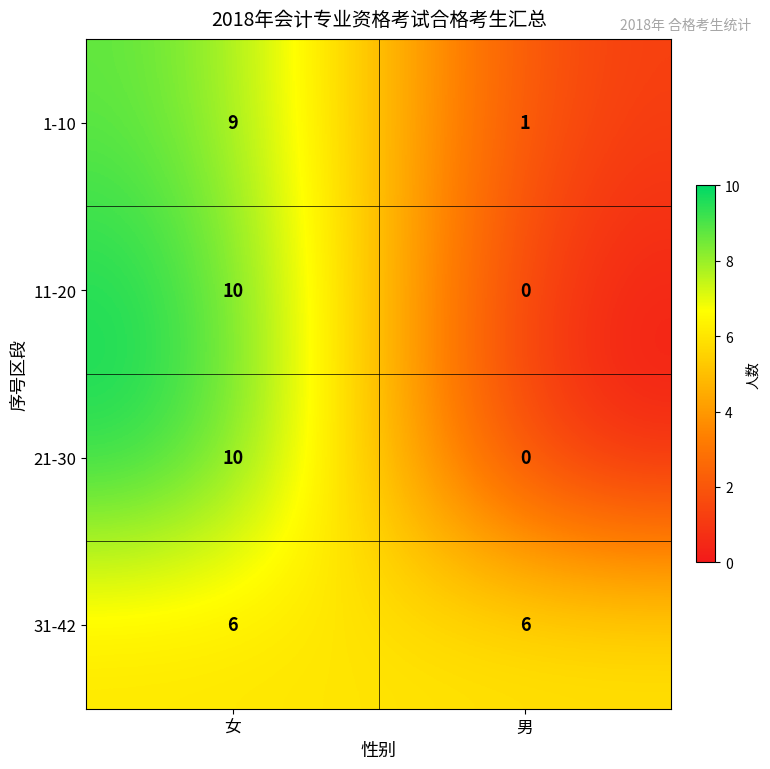

Which series has the largest total across all categories?

31-42